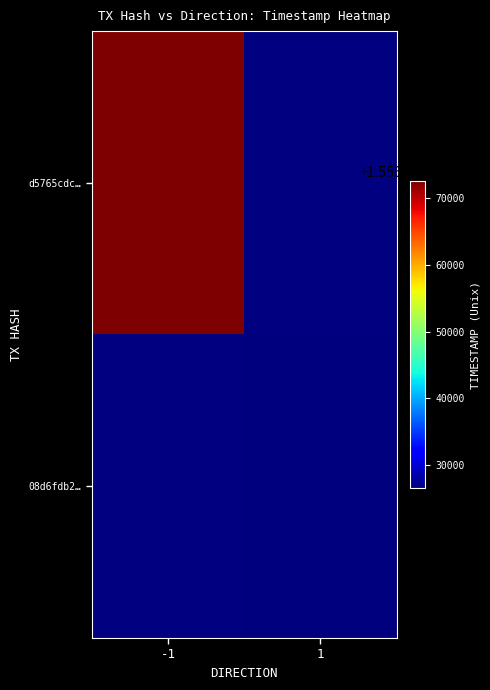

The 08d6fdb2… series shows 2700603500.6 at 1. True or false?

False